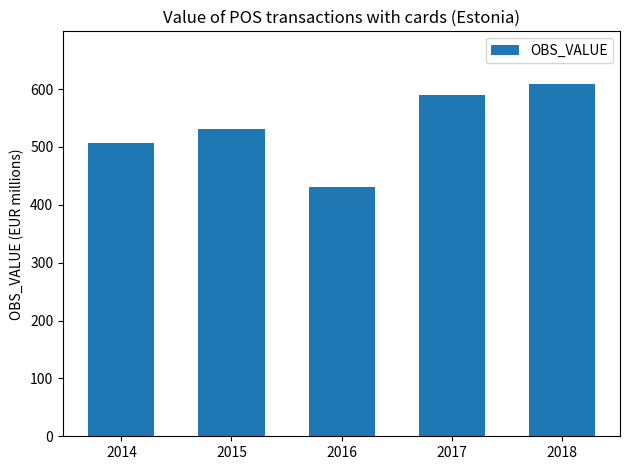

What is the smallest value displayed?

430.4